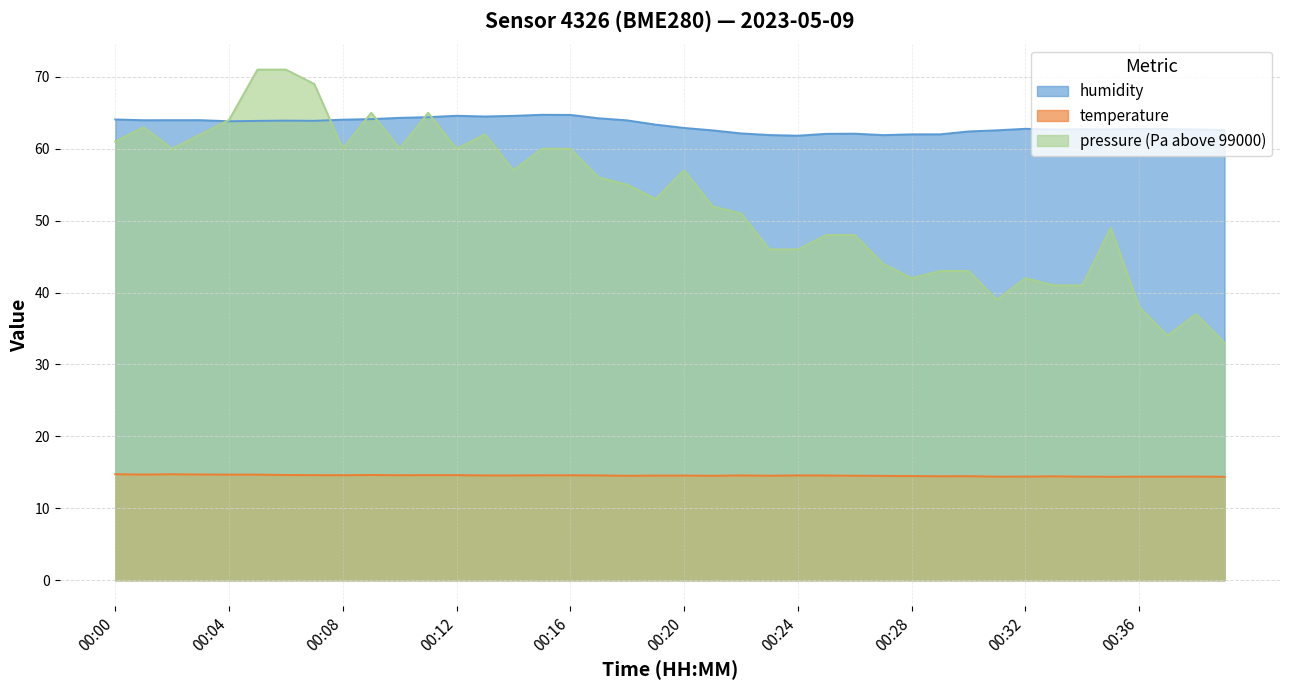

What is the difference between the maximum and second lowest values in the humidity series?

2.8